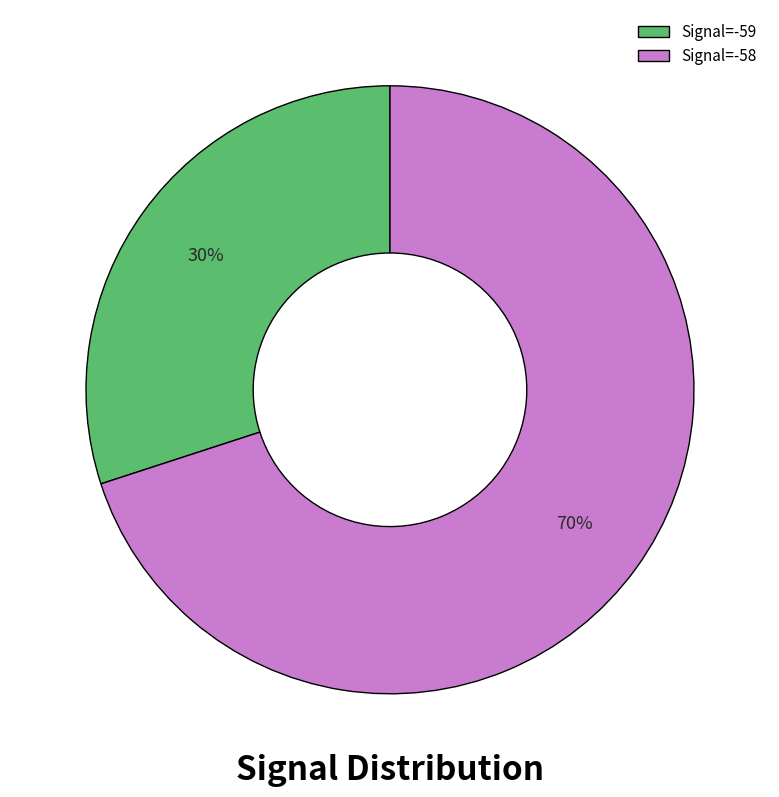

Combined, do Signal=-58 and Signal=-59 account for over 50%?

Yes